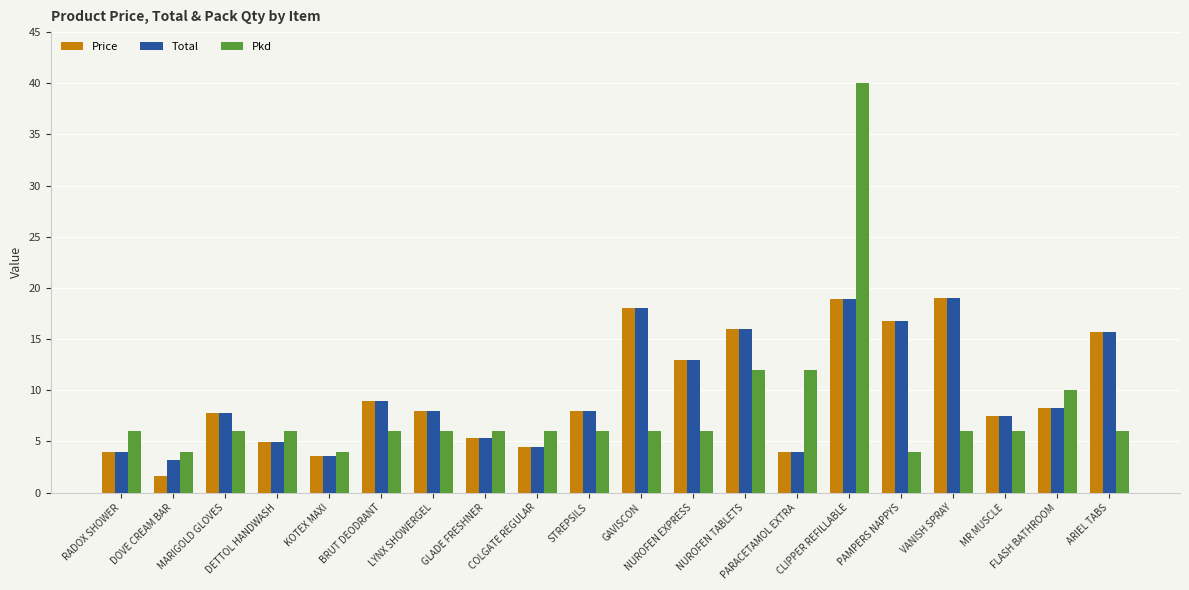

What is the lowest value of the Total series?

3.2